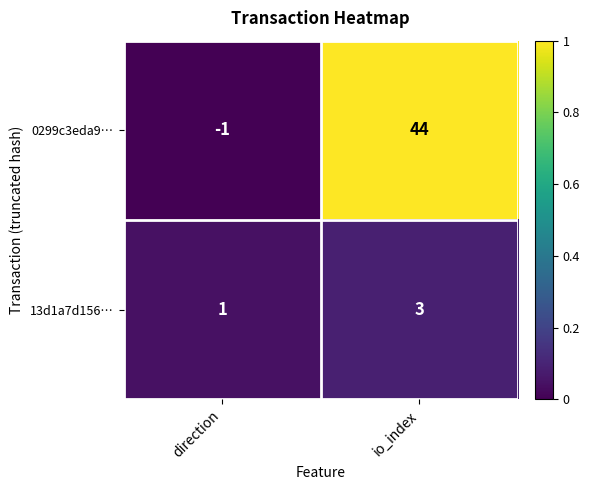

The 0299c3eda9… series shows 13 at io_index. True or false?

False